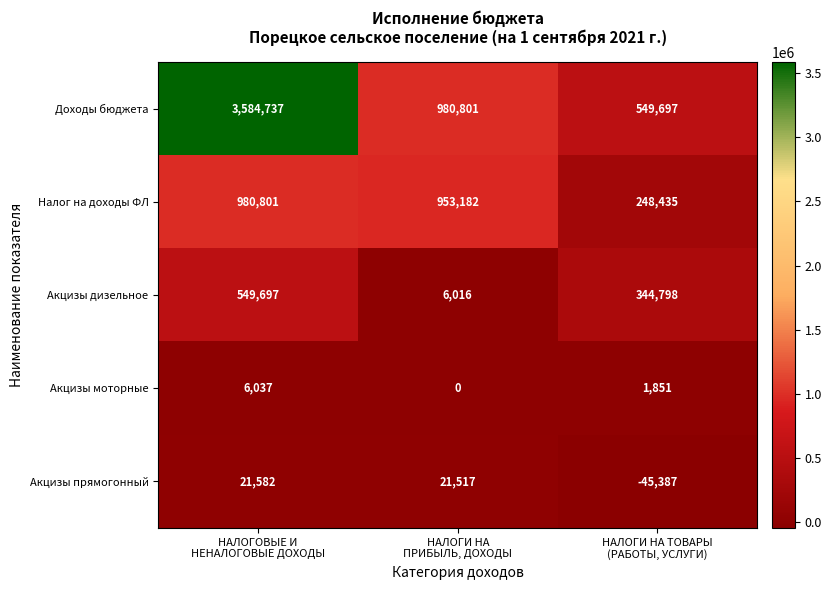

Reading right to left, transcribe all the data shown in this chart.

Доходы бюджета: 549697	980801	3584737
Налог на доходы ФЛ: 248435	953182	980801
Акцизы дизельное: 344798	6016	549697
Акцизы моторные: 1851	0	6037
Акцизы прямогонный: -45387	21517	21582